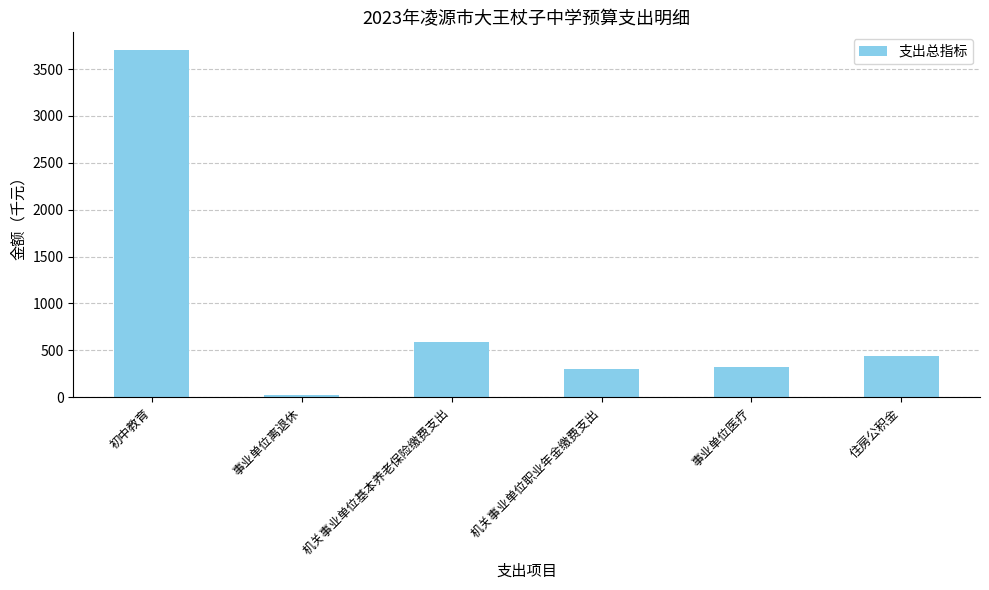

Where is the data nearest to the value 1864?

机关事业单位基本养老保险缴费支出